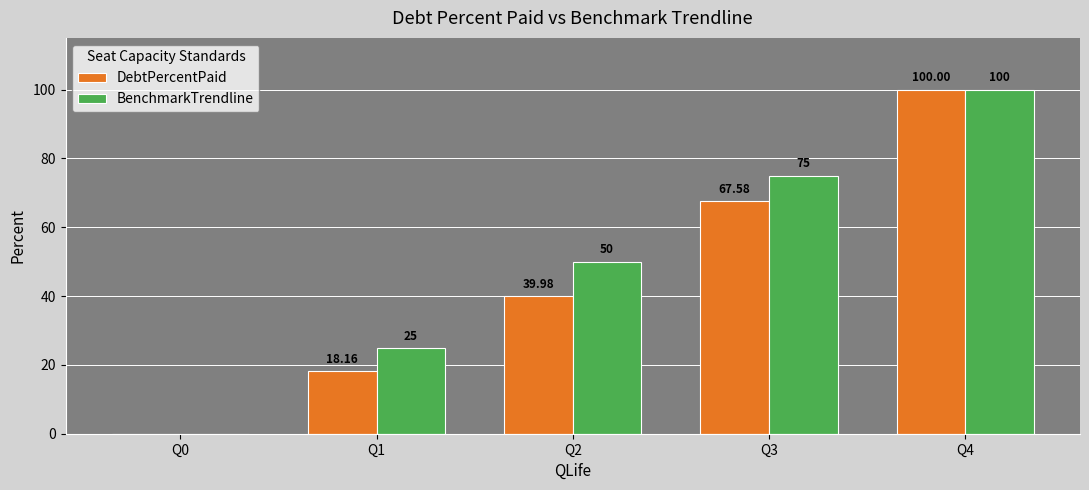

At which category is the sum across all series the highest?

Q4